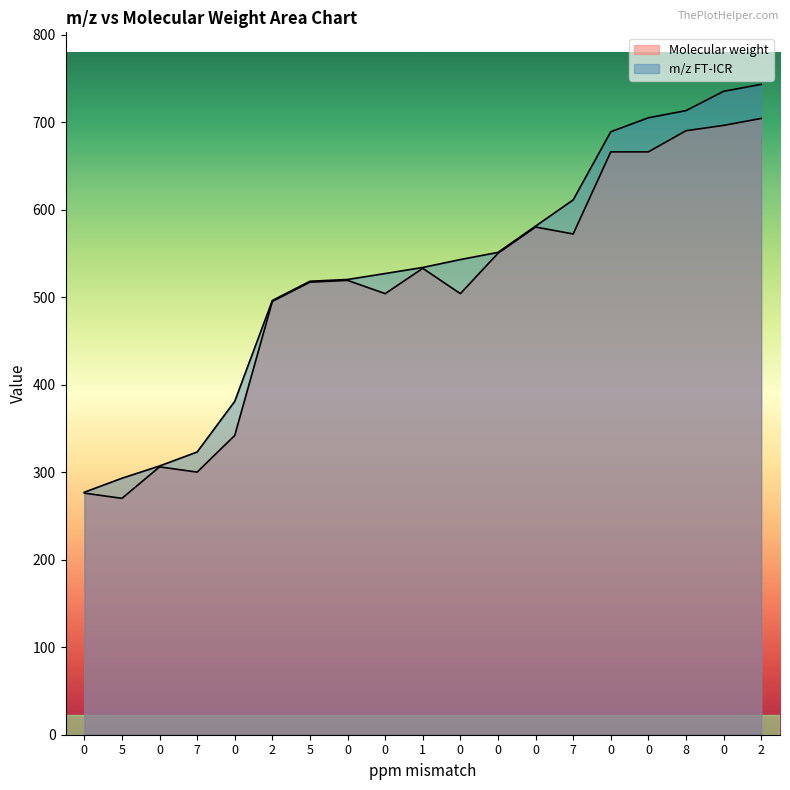

Between 0 and 0, which series saw the biggest shift?

m/z FT-ICR